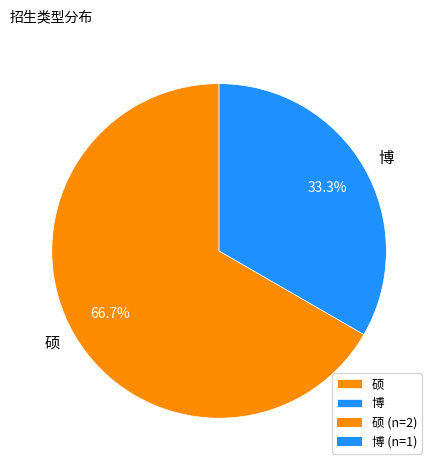

To the nearest percent, what is the combined percentage of 硕 and 博?

100%